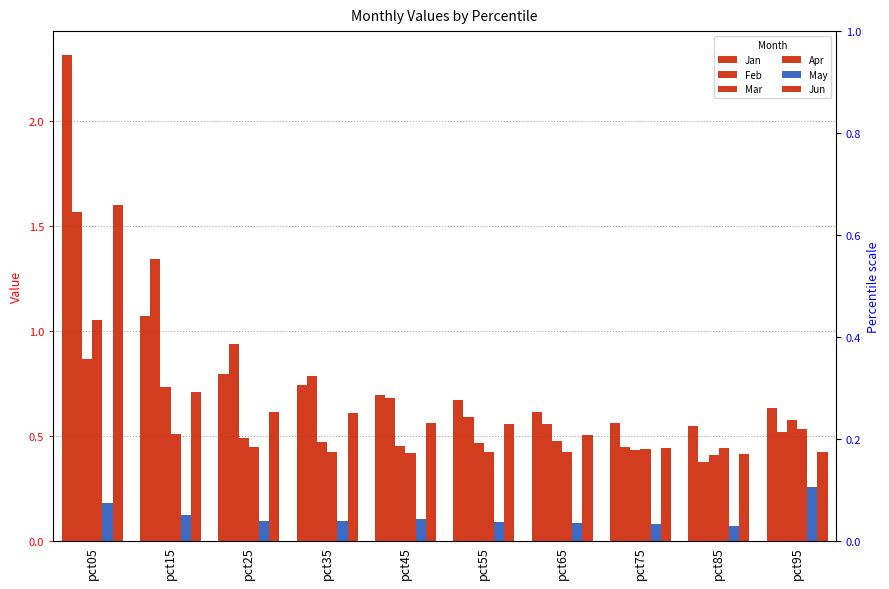

What is the sum of all Apr values?

5.1